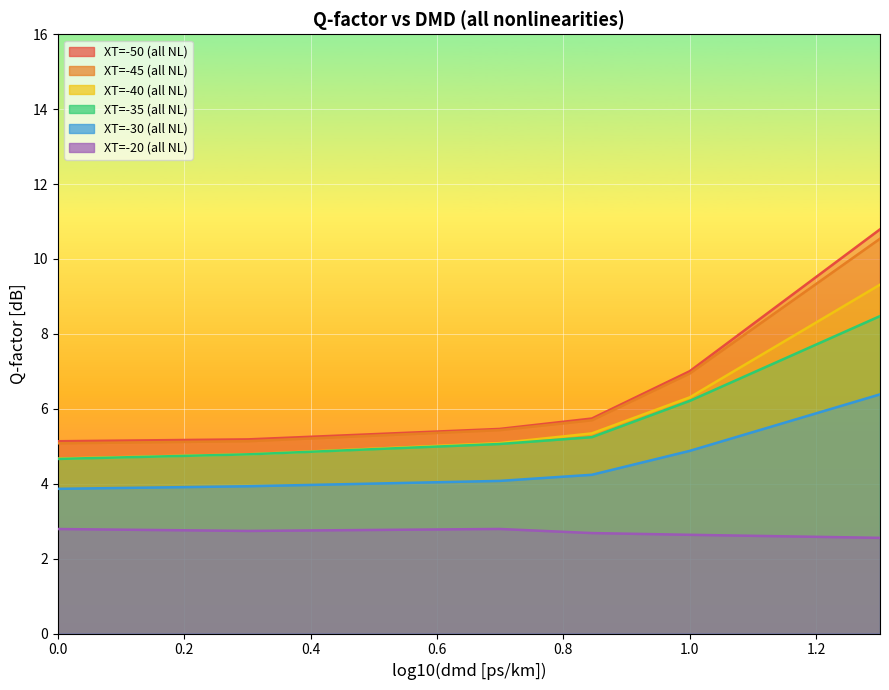

Count the XT=-20 (all NL) values in the range 2 to 3.

6